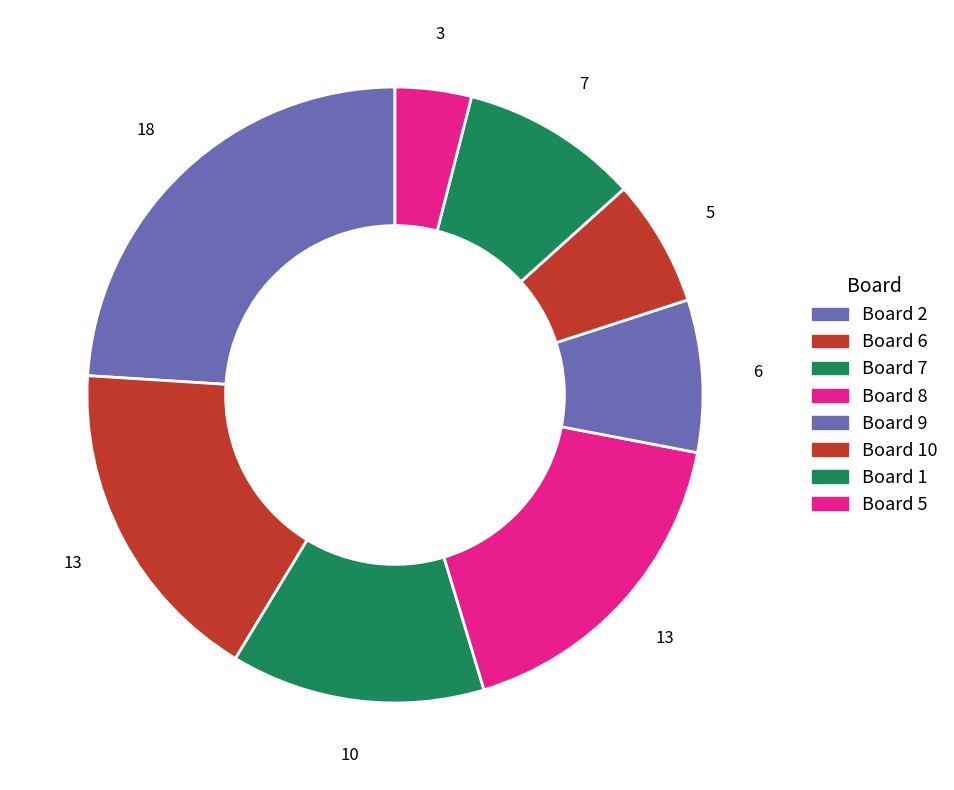

How many slices are in this pie chart?

8